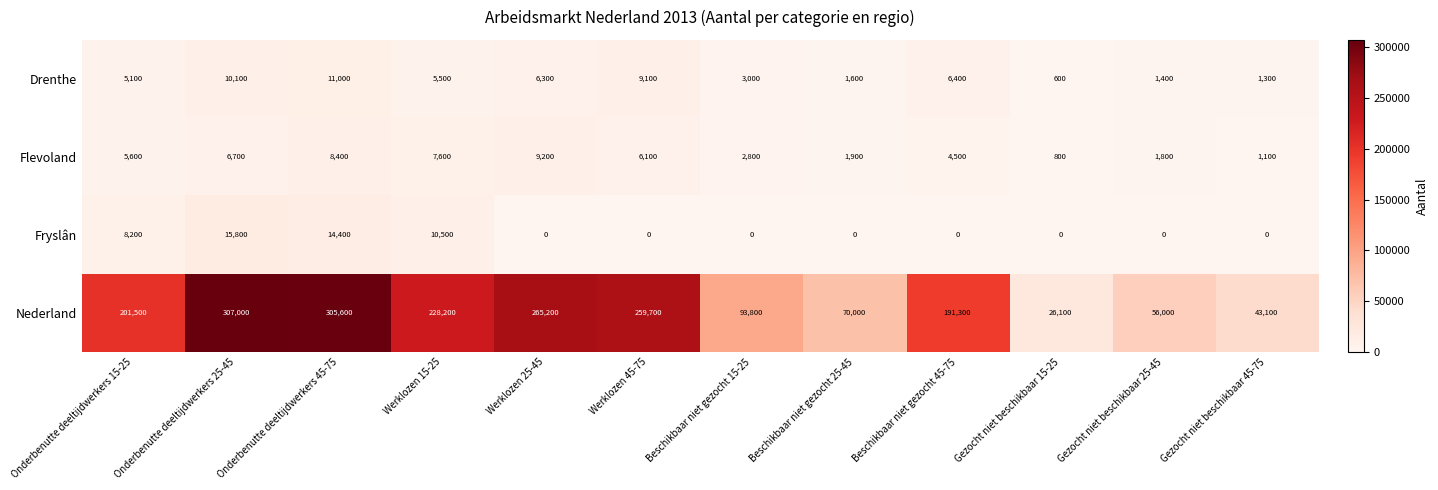

Count the number of data series in this chart.

4